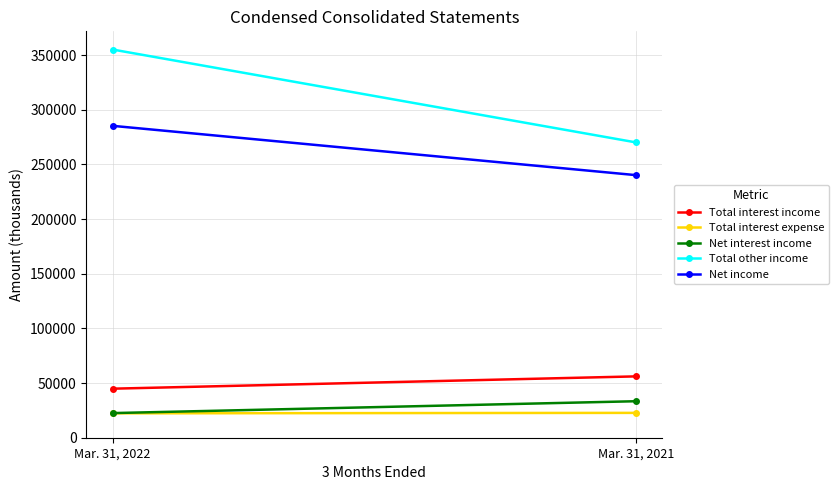

At which category is the sum across all series the highest?

Mar. 31, 2022